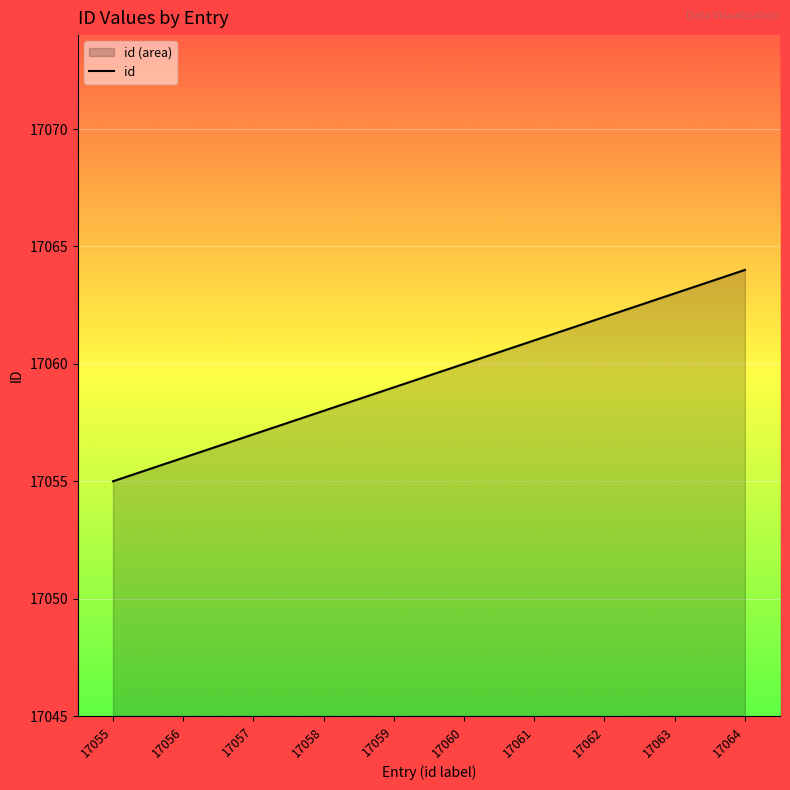

Count the number of values greater than 17060.

4